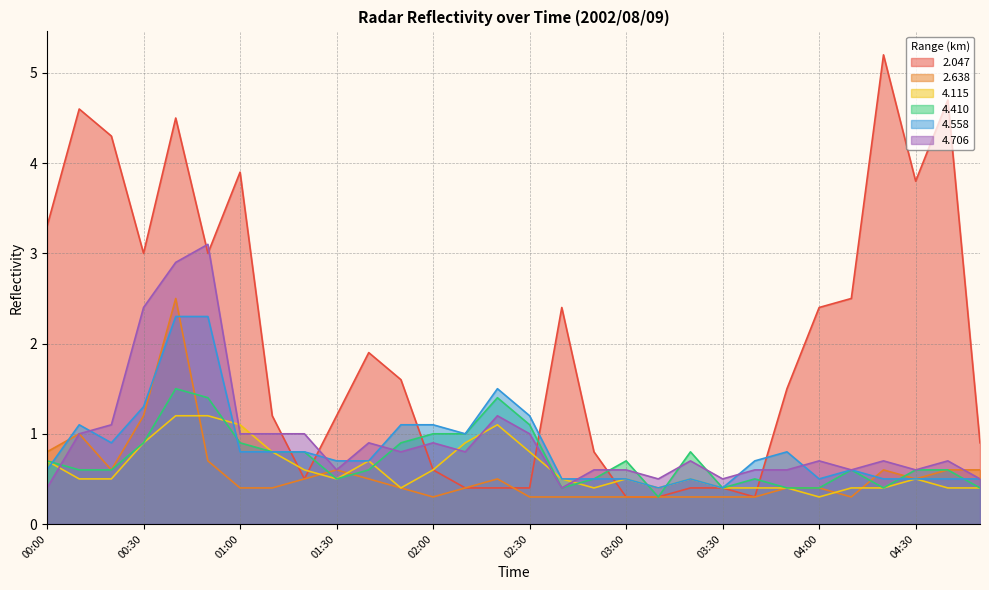

List the series in order of their peak value, highest first.

2.047, 4.706, 2.638, 4.558, 4.410, 4.115